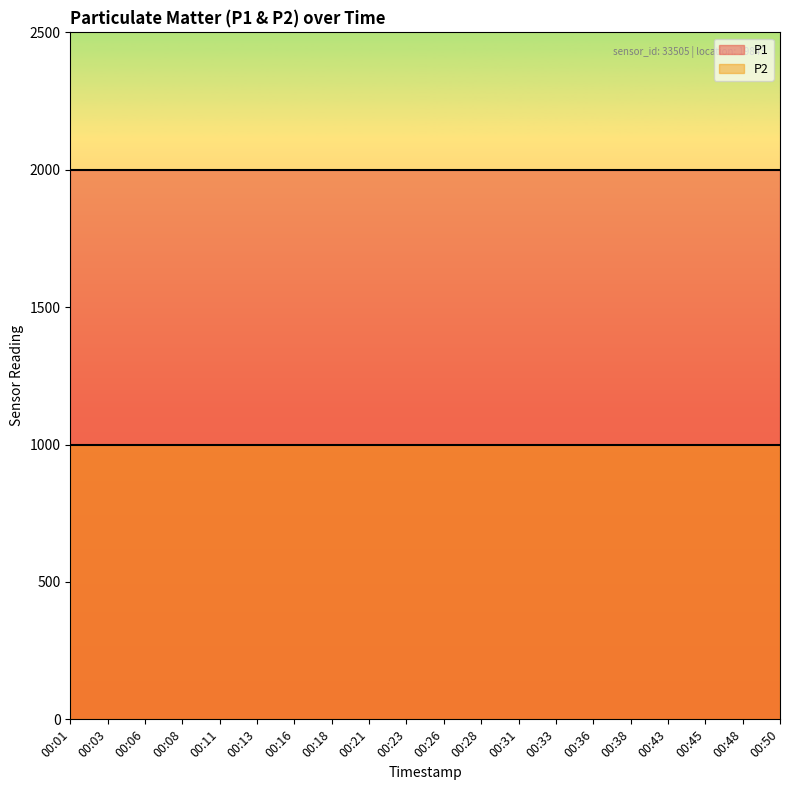

List the series in order of their overall mean, highest first.

P1, P2